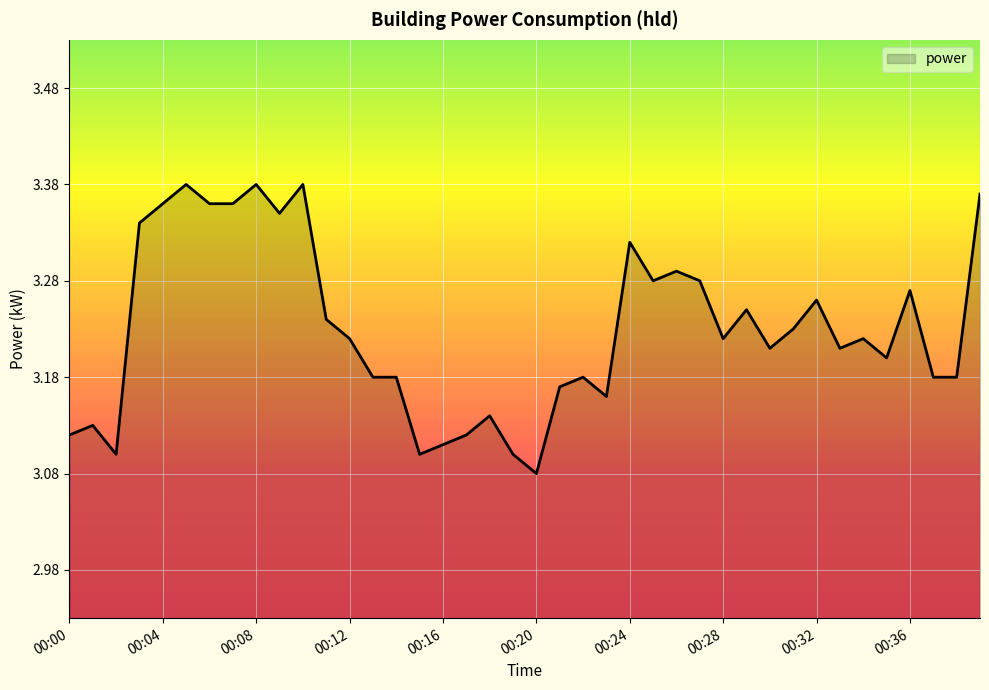

What is the difference between the maximum and minimum values?

0.3